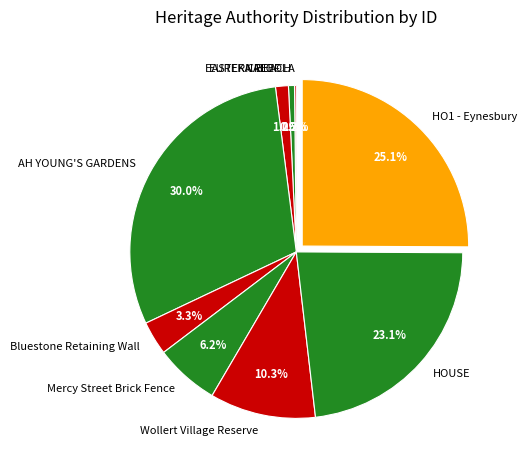

Combined, do Mercy Street Brick Fence and HOUSE account for over 50%?

No